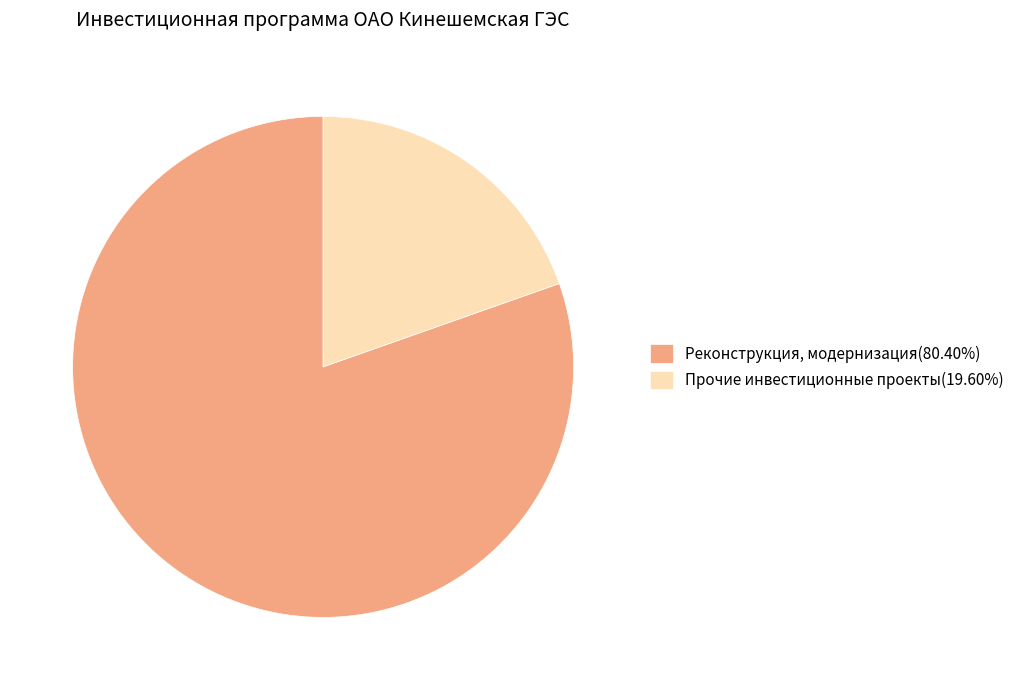

Does Прочие инвестиционные проекты(19.60%) represent more than half of the total?

No